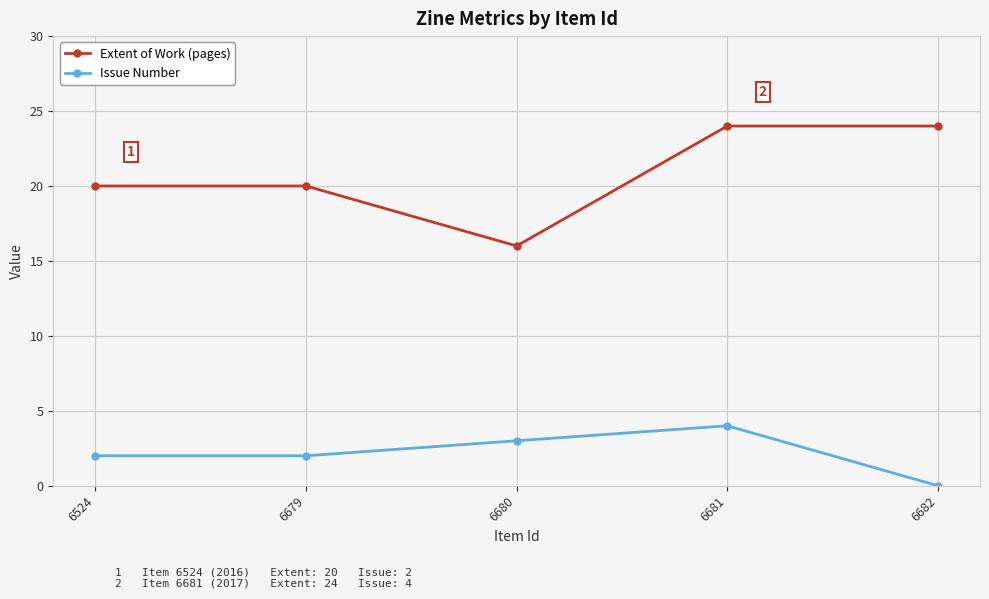

True or false: Extent of Work (pages) has more than 2 interior local peaks.

False